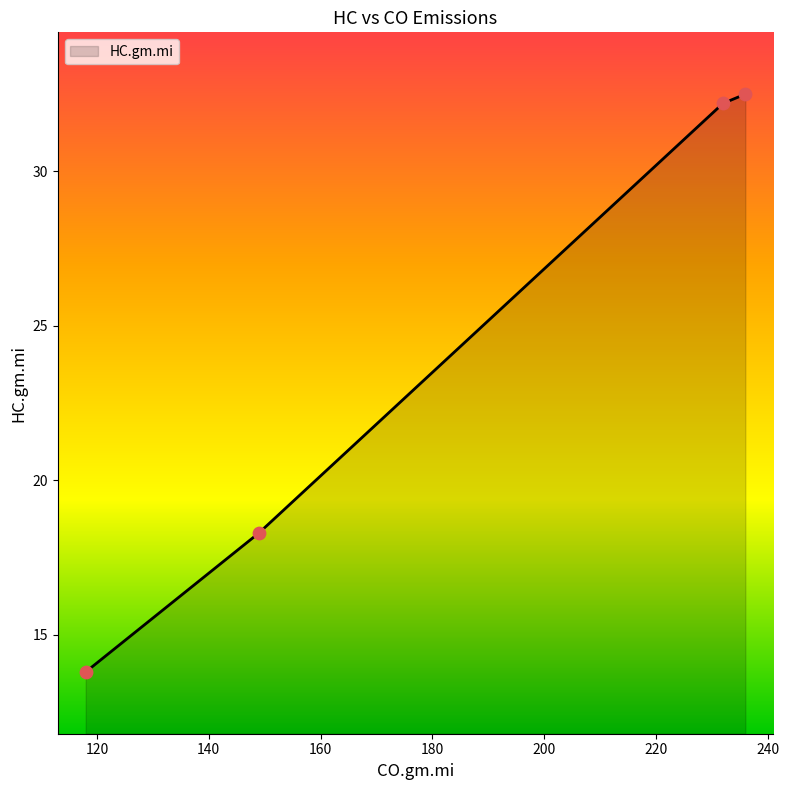

What is the smallest value displayed?

13.8